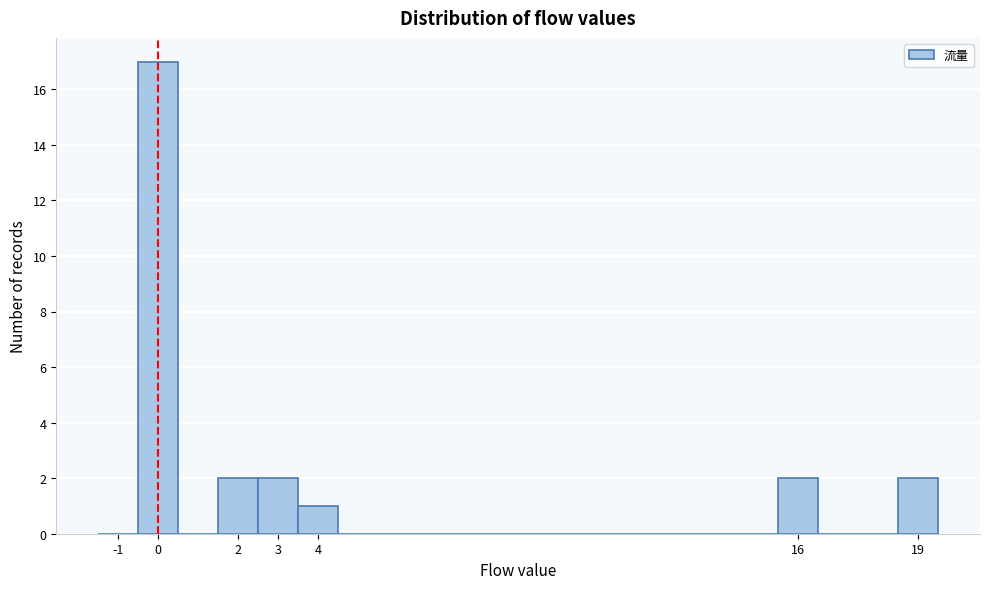

Which range on the x-axis has the tallest bar?

-0.5 to 0.5